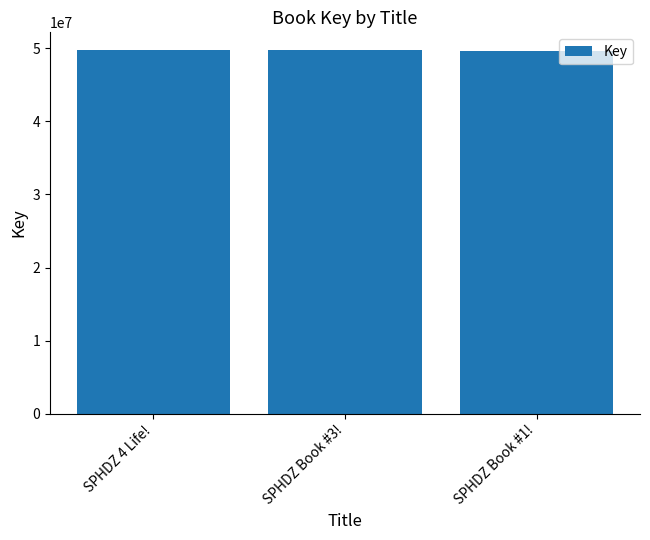

What is the greatest value displayed?

49715044